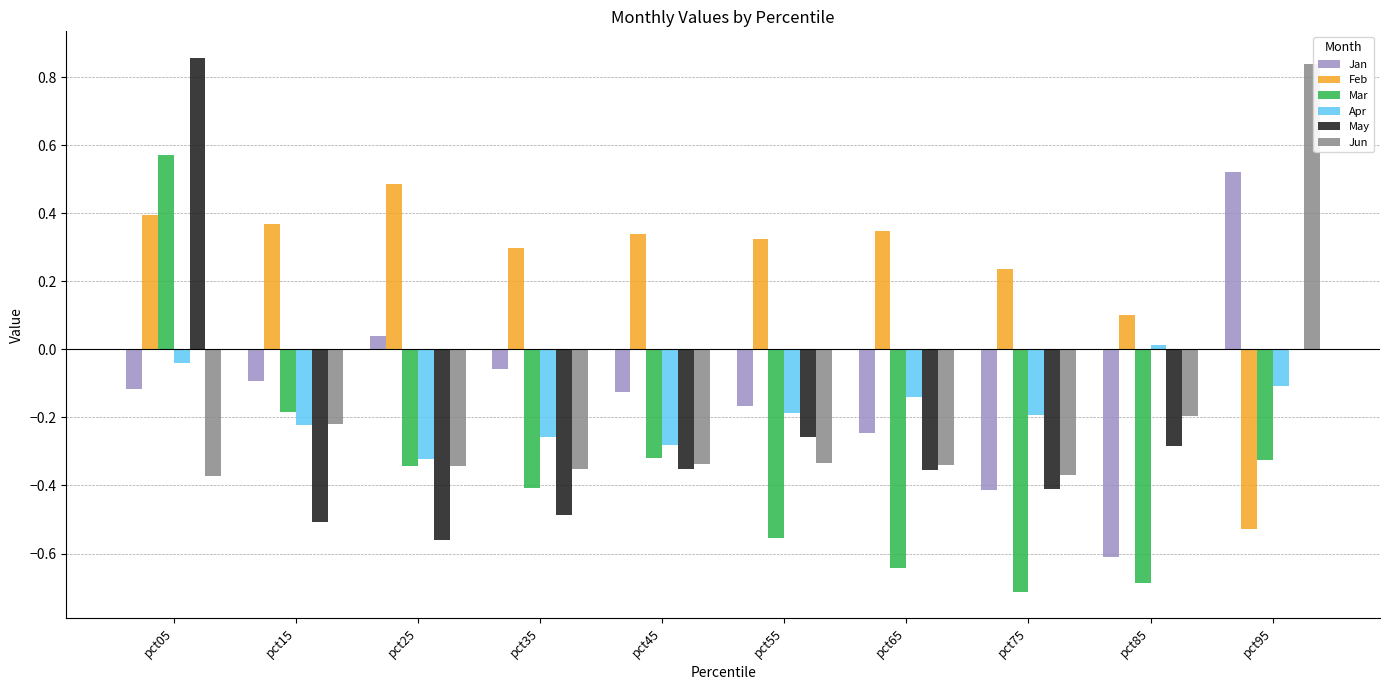

Between pct05 and pct15, which series saw the biggest shift?

May